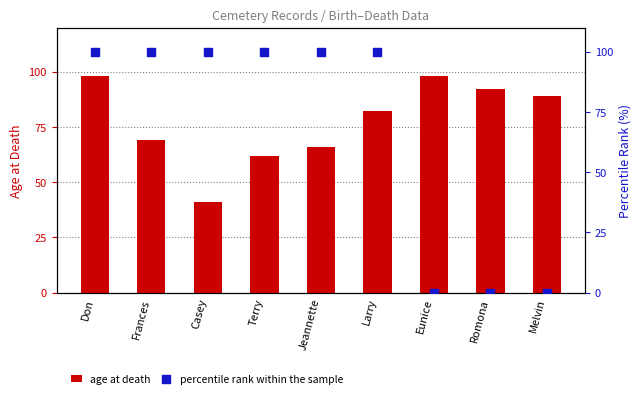

Which series has the largest total across all categories?

age at death